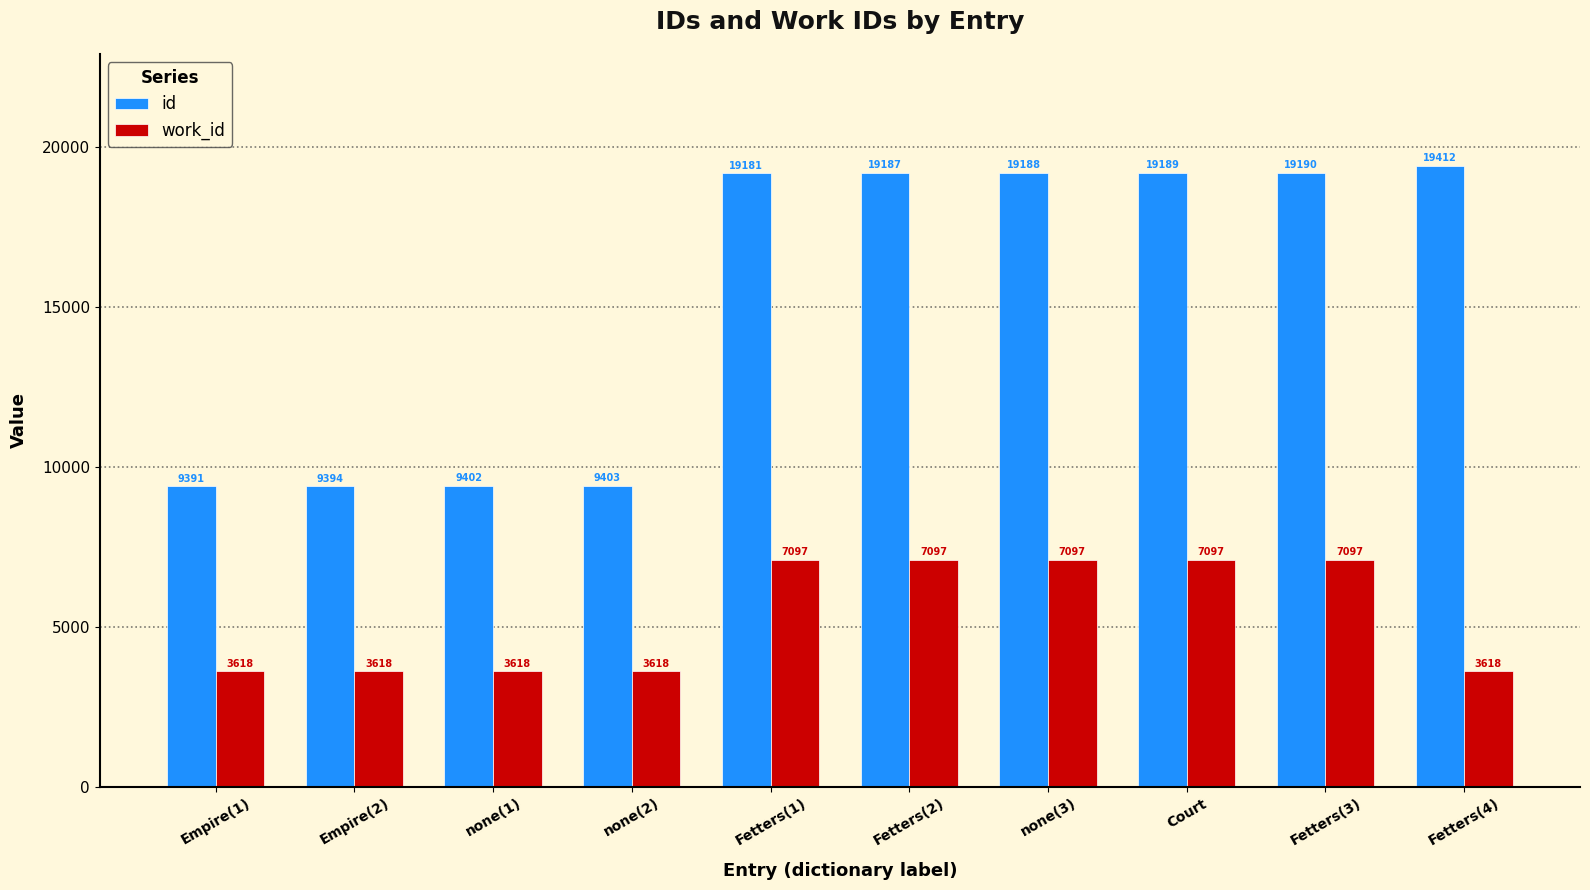

The work_id series shows 7097 at none(3). True or false?

True